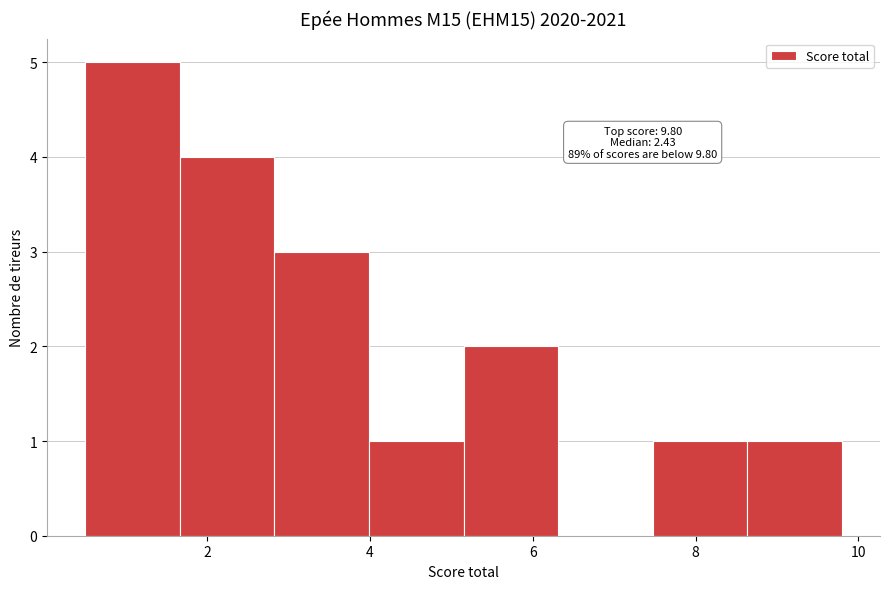

Which range on the x-axis has the tallest bar?

0.6 to 1.6